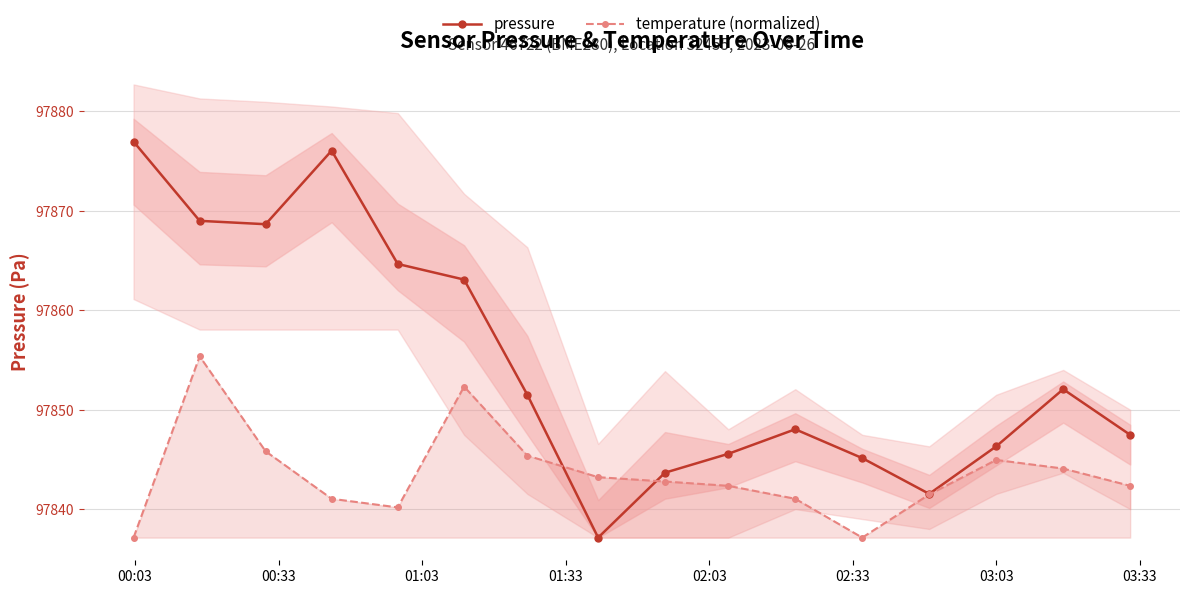

In temperature (normalized), how many points are lower than both neighbors (excluding endpoints)?

2